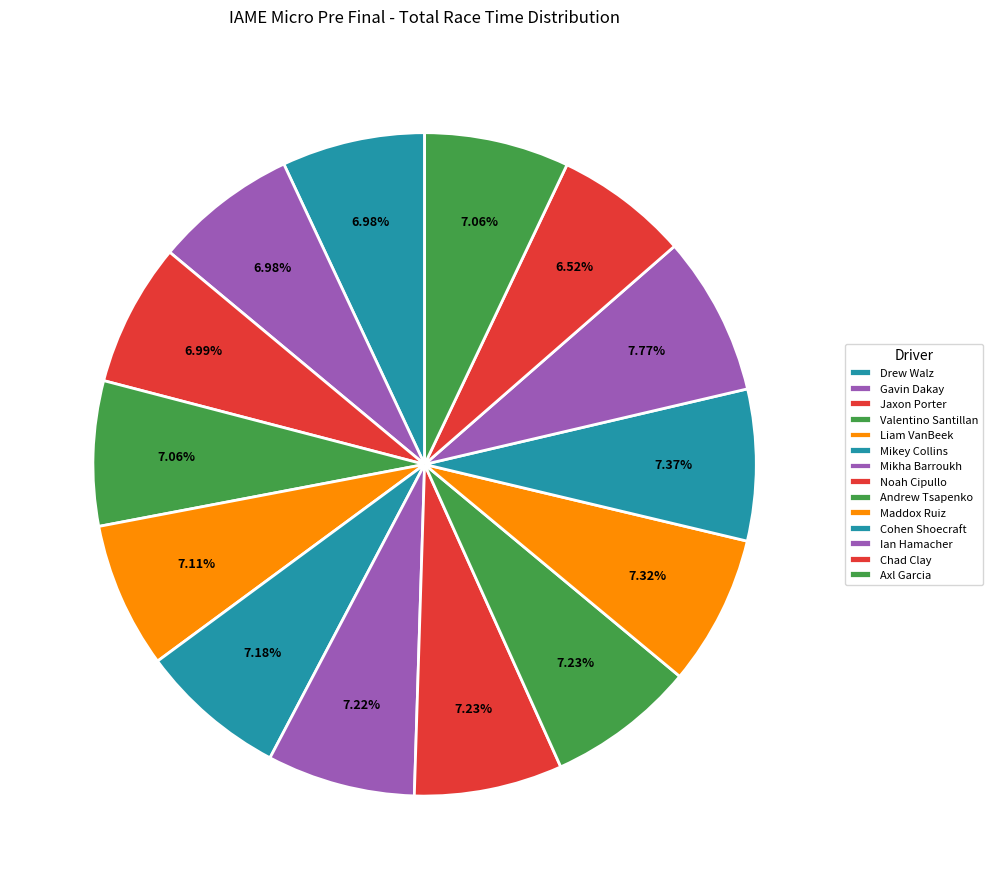

What is the largest slice in the pie chart?

Ian Hamacher